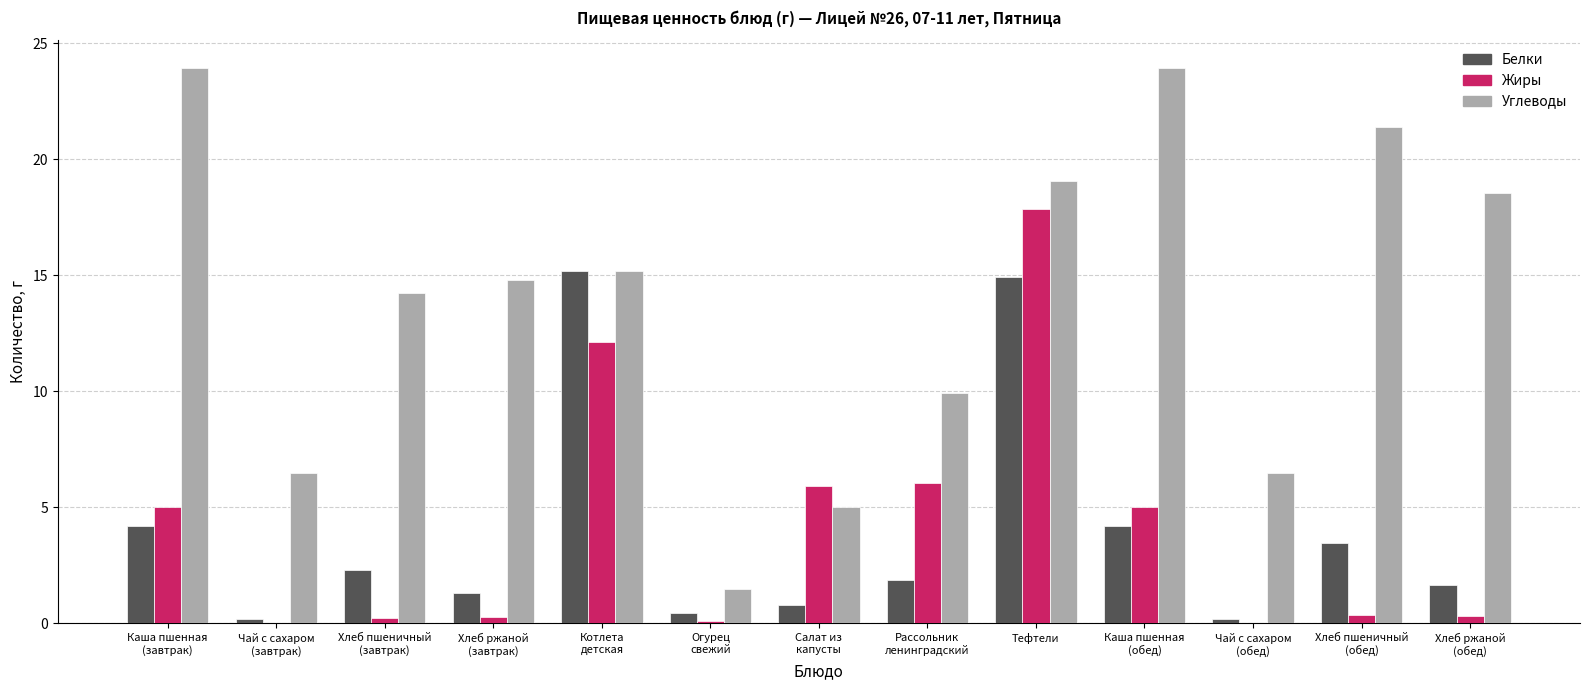

At which category is the sum across all series the highest?

Тефтели